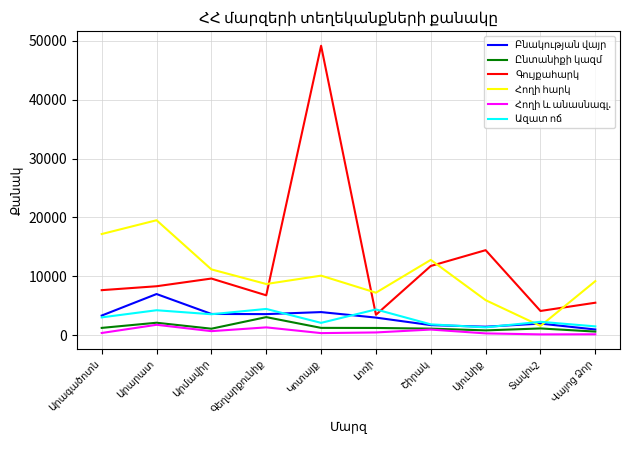

How many times do Հողի հարկ and Բնակության վայր cross each other?

2